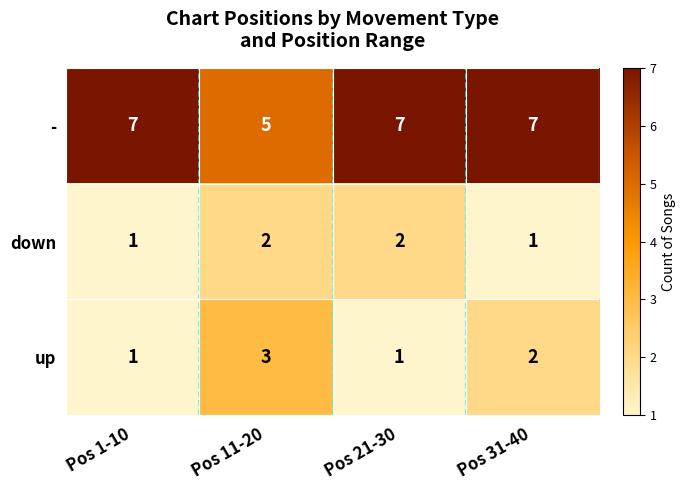

How many distinct data groups are displayed?

3